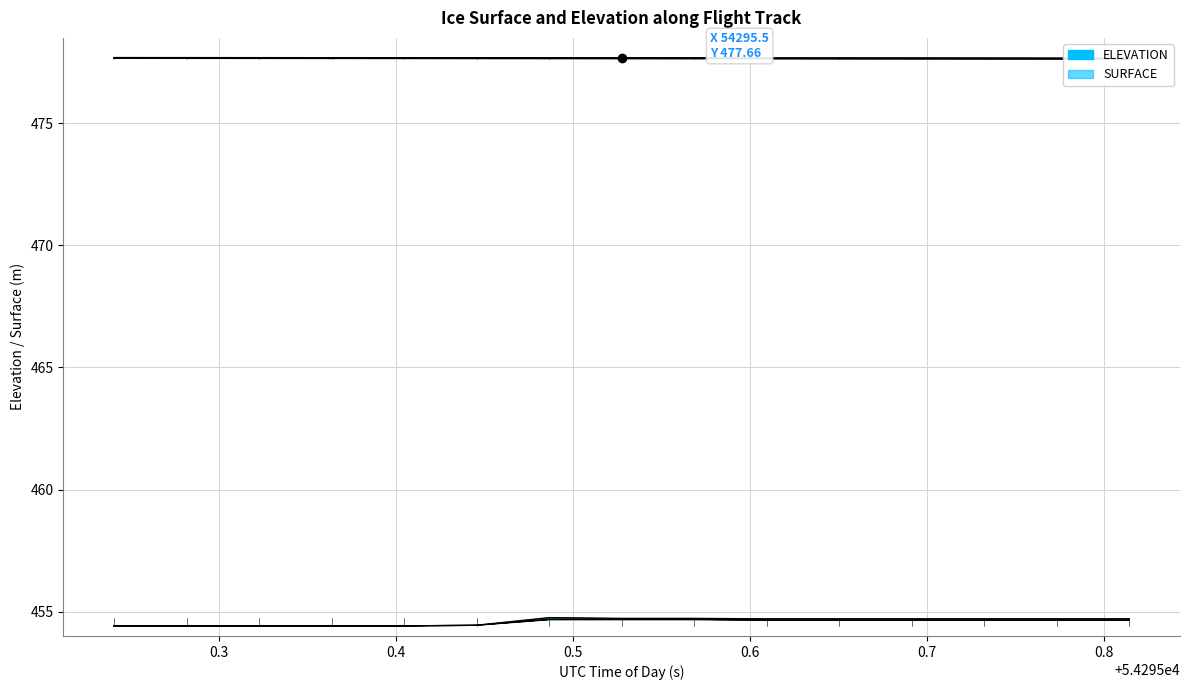

Is it true that ELEVATION_lower equals 217.4 at 54295.3226?

False